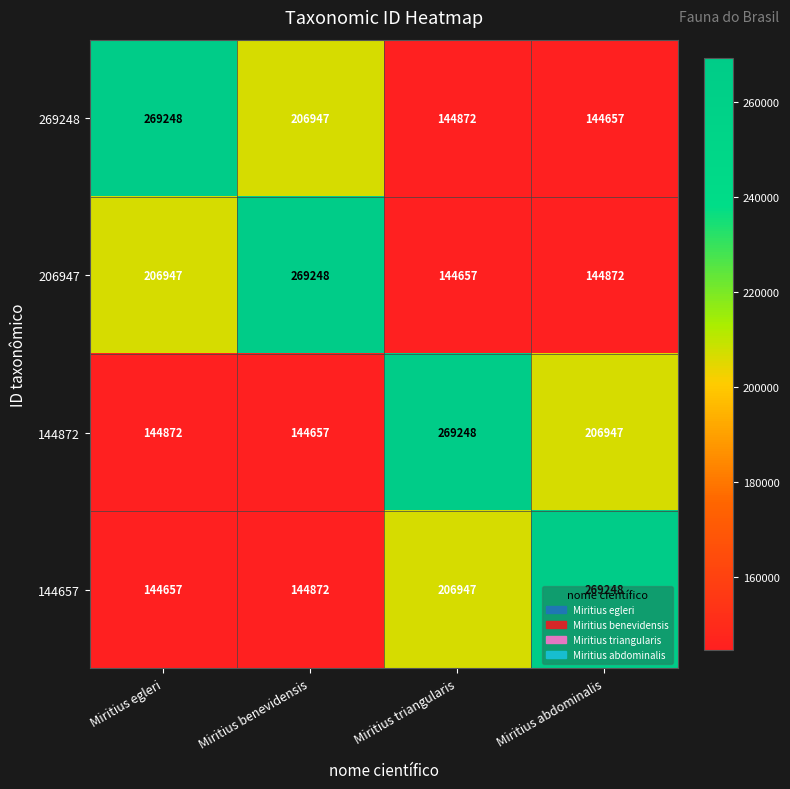

At Miritius triangularis, list the series in order from largest to smallest.

144872, 144657, 269248, 206947